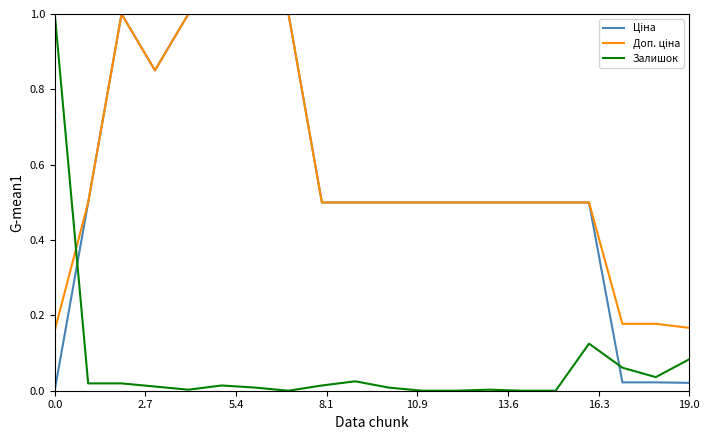

What is the maximum value shown in the chart?

1.0